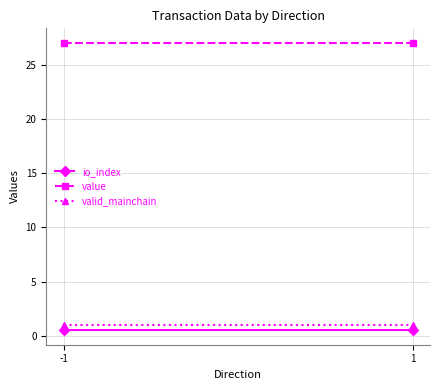

Is it true that valid_mainchain equals 1.0 at -1?

True